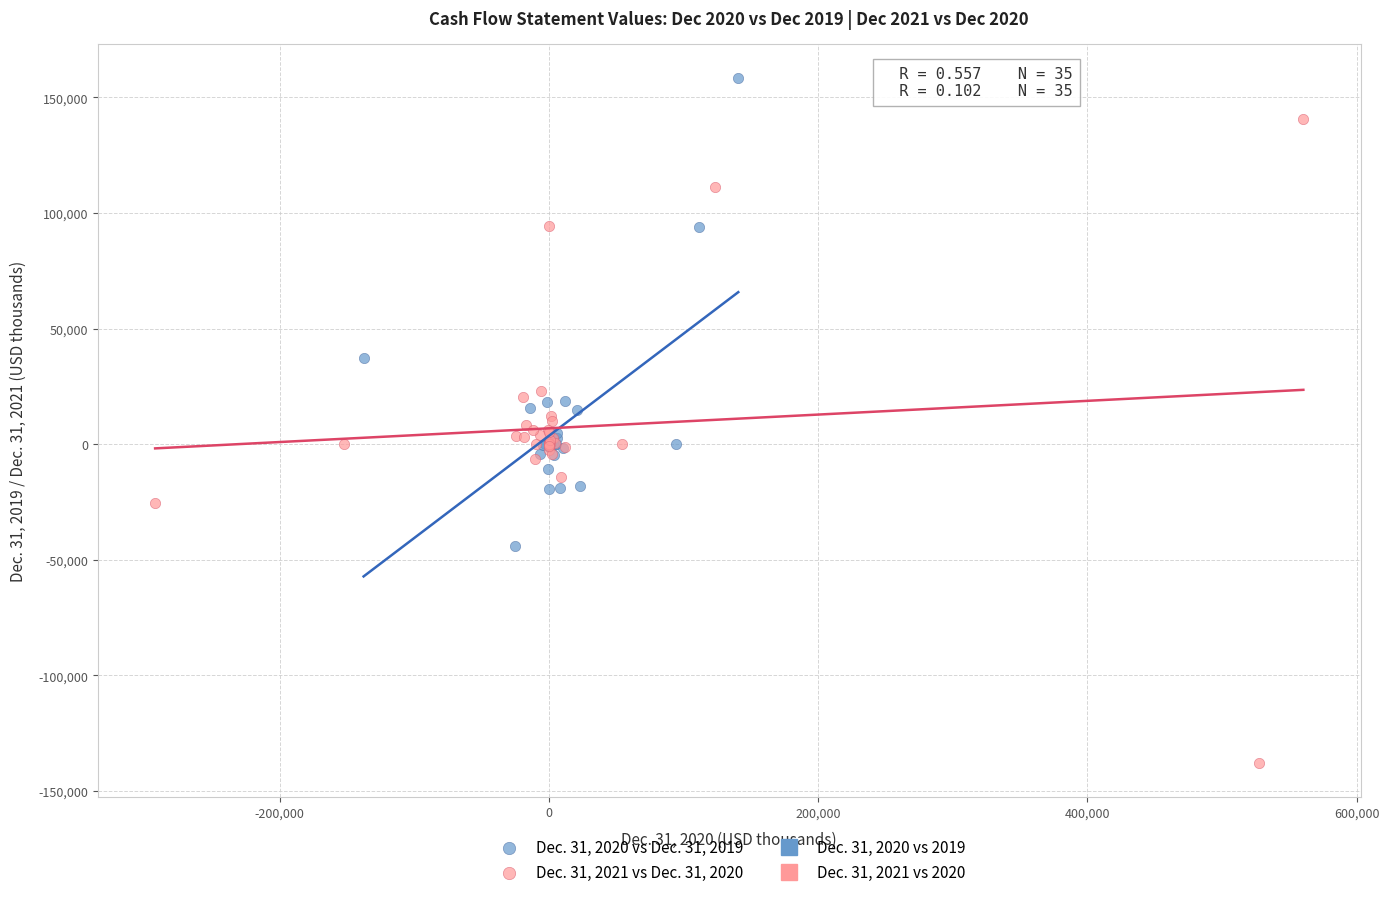

Which series contains the highest Y value?

Dec. 31, 2020 vs Dec. 31, 2019